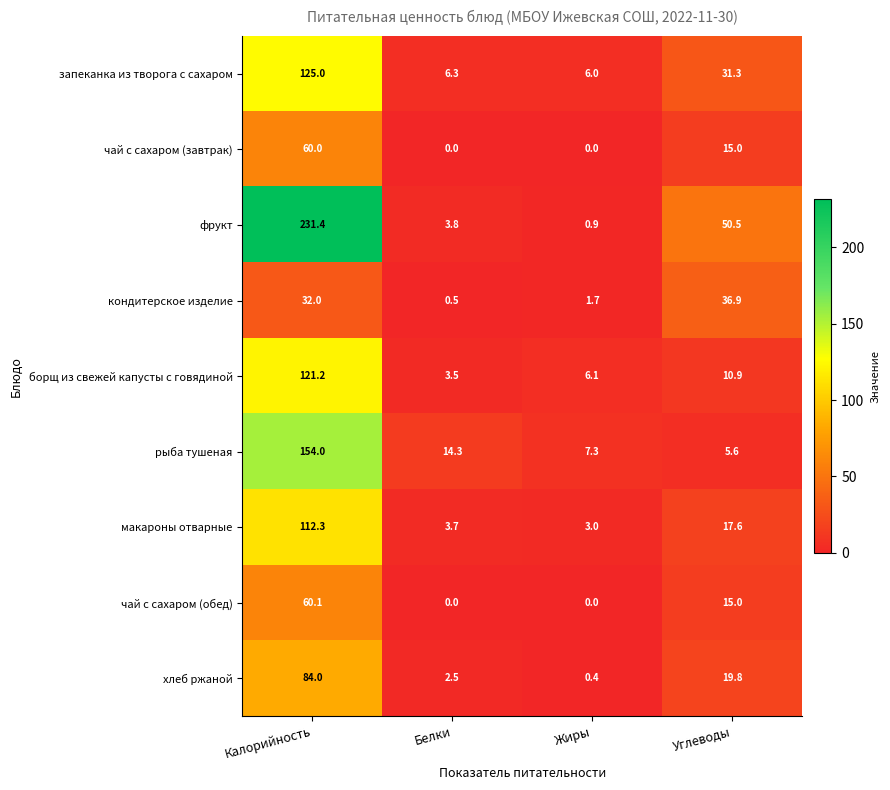

List the series in order of their peak value, highest first.

фрукт, рыба тушеная, запеканка из творога с сахаром, борщ из свежей капусты с говядиной, макароны отварные, хлеб ржаной, чай с сахаром (обед), чай с сахаром (завтрак), кондитерское изделие